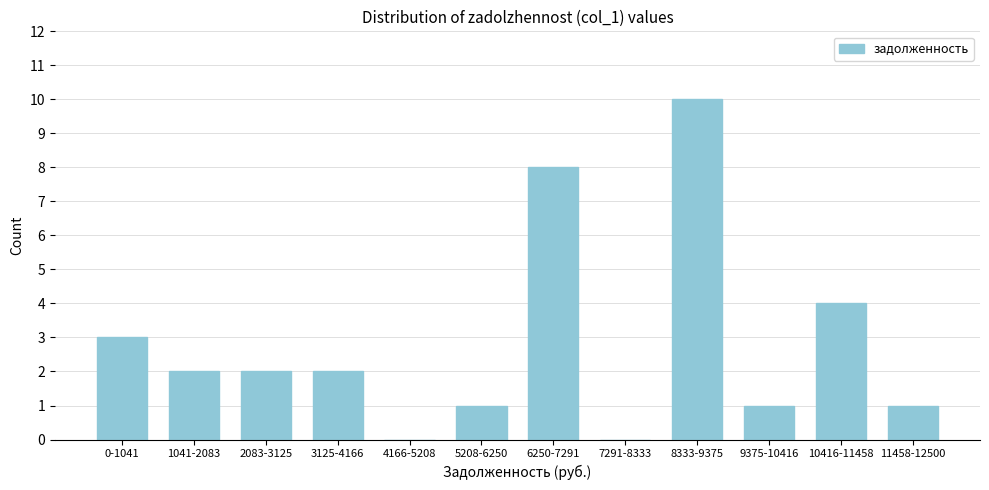

Reading left to right, extract all data points from this chart.

0-1041=3	1041-2083=2	2083-3125=2	3125-4166=2	4166-5208=0	5208-6250=1	6250-7291=8	7291-8333=0	8333-9375=10	9375-10416=1	10416-11458=4	11458-12500=1